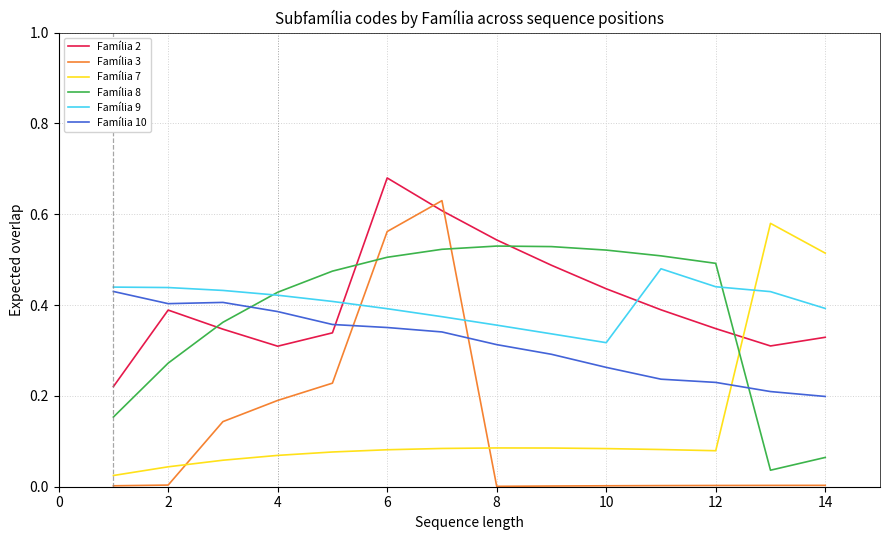

List the series in order of their peak value, highest first.

Família 2, Família 3, Família 7, Família 8, Família 9, Família 10